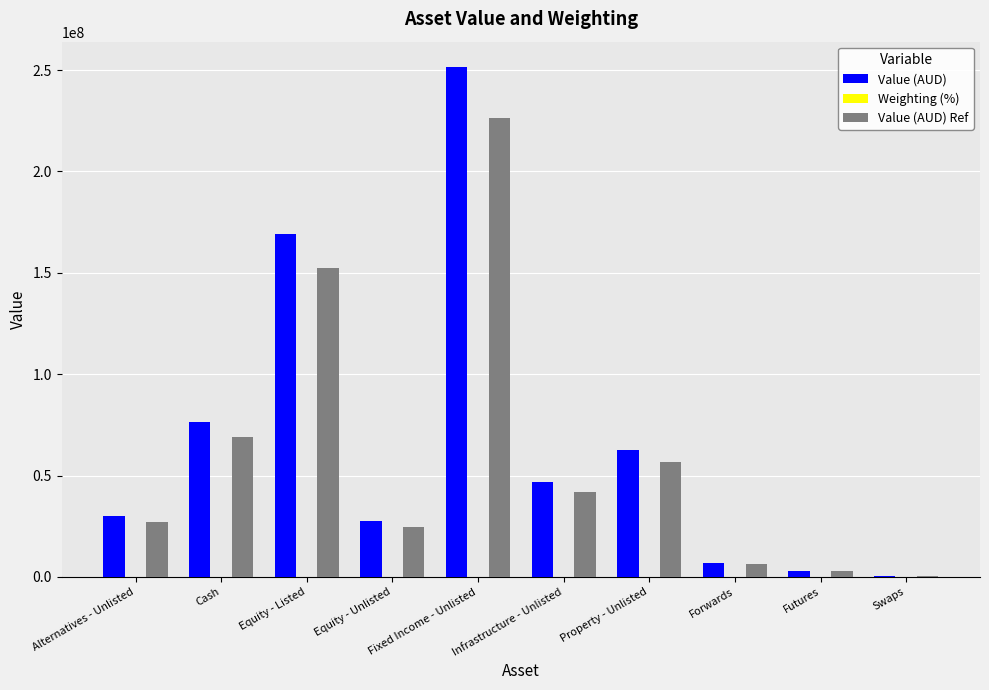

How many groups of bars are there?

10